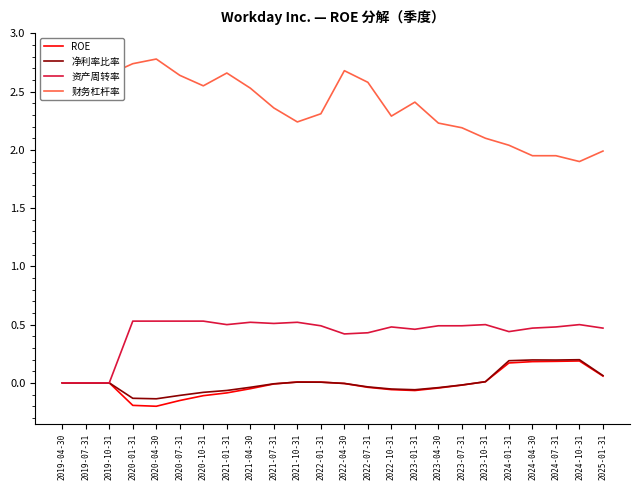

At which category does the chart reach its minimum across all series?

2020-04-30